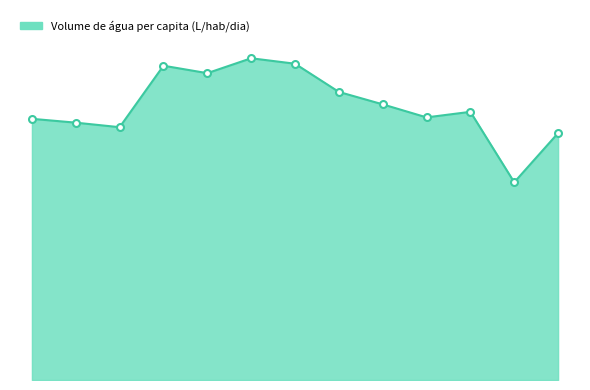

What is the change in value from 2018 to 2019?

-10.8